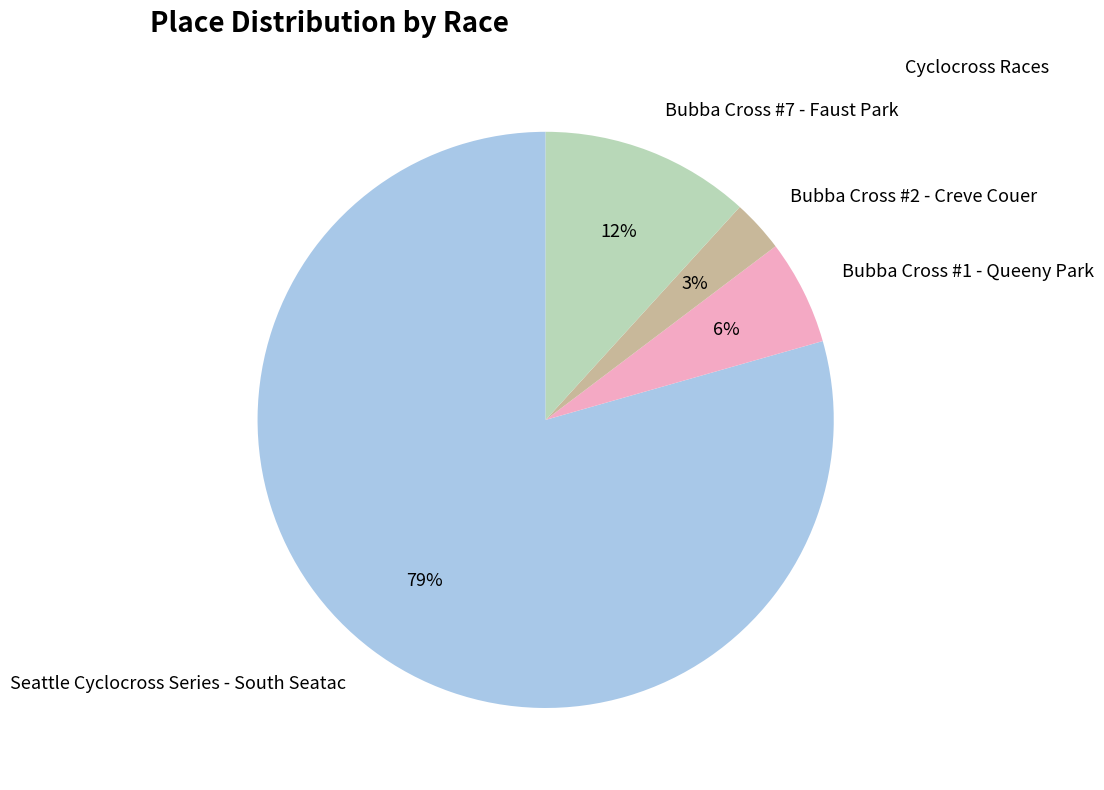

Do Bubba Cross #2 - Creve Couer and Bubba Cross #7 - Faust Park together represent more than half of the pie?

No